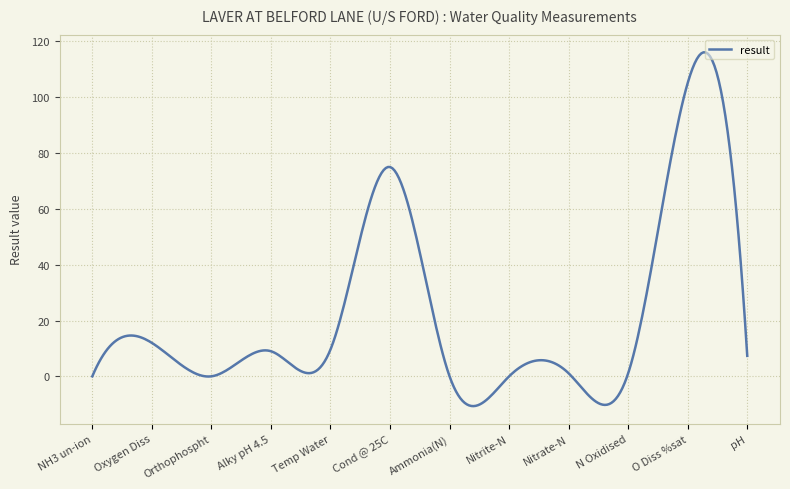

What is the minimum value shown in the chart?

-10.7